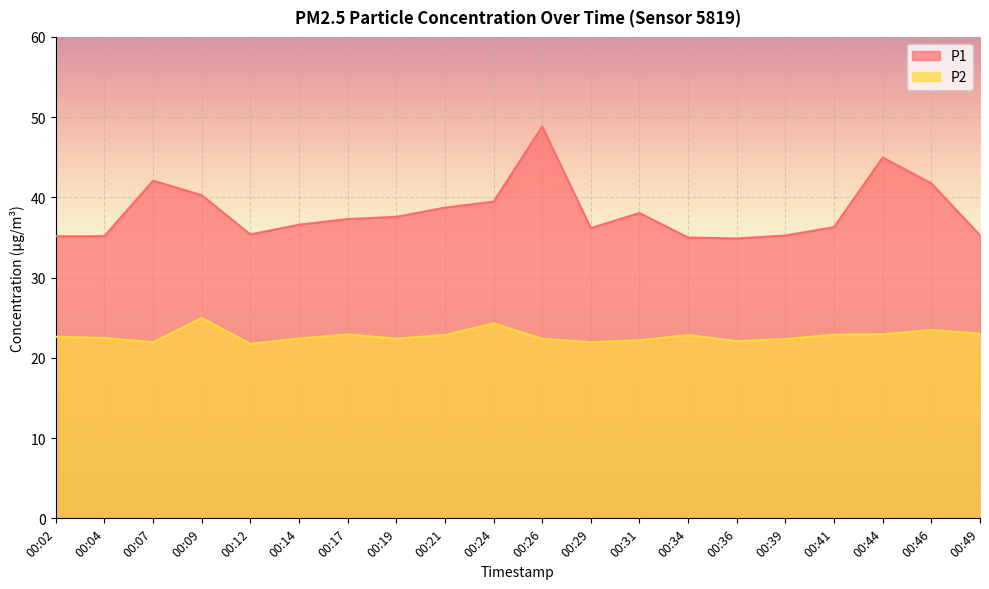

True or false: P1 and P2 intersect in this chart.

False